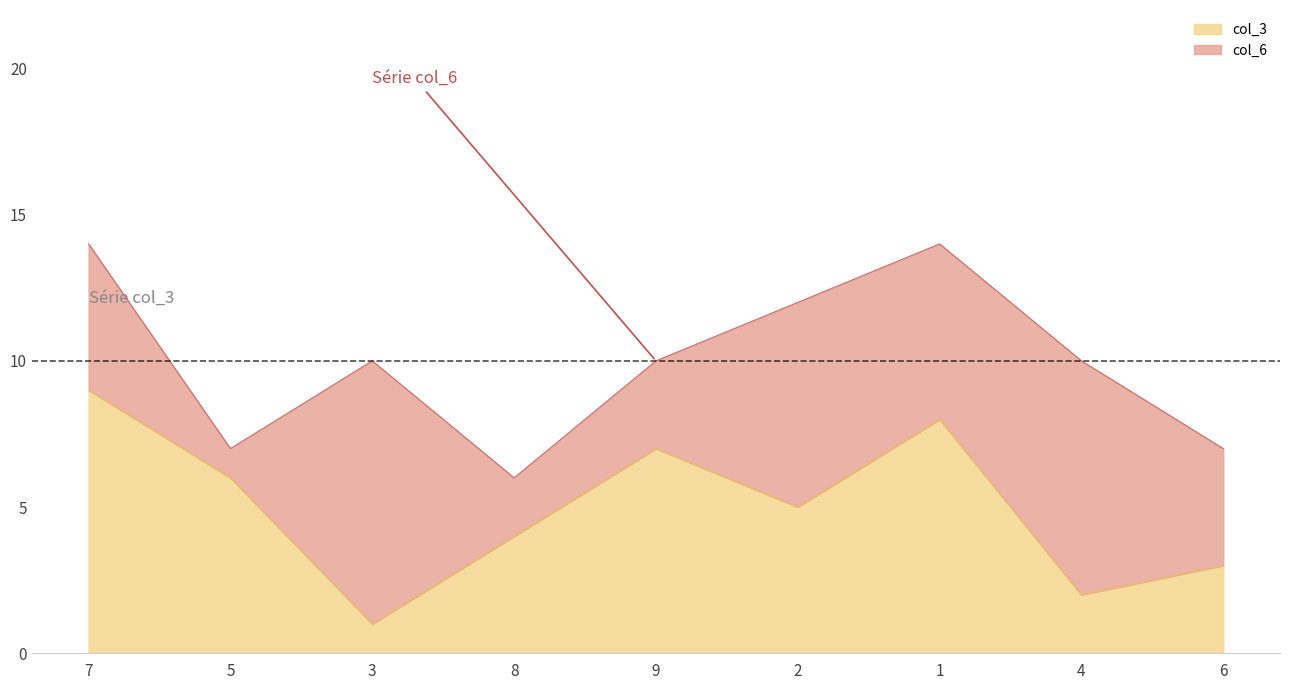

Where does the data first go above 5?

7